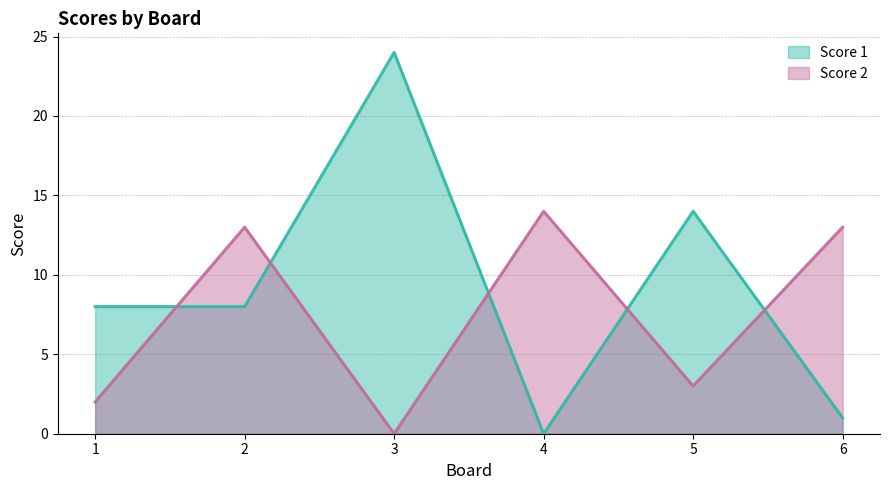

What is the maximum value for Score 2?

14